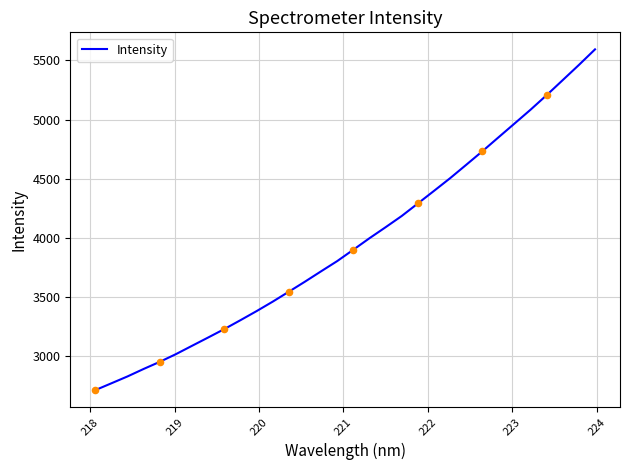

What is the difference between the maximum and minimum values?

2878.3